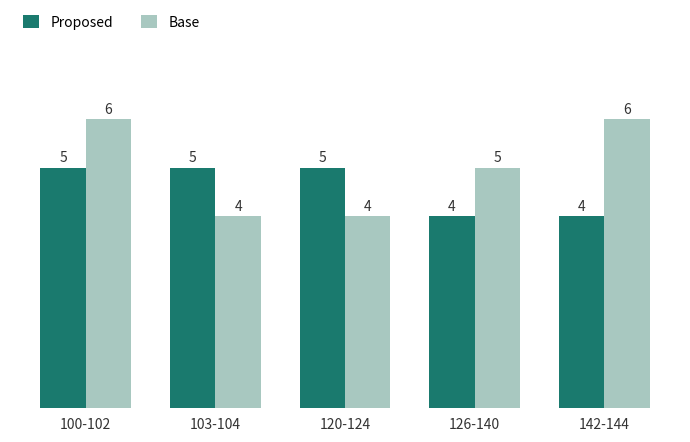

Where does the Base series first go above 5?

100-102